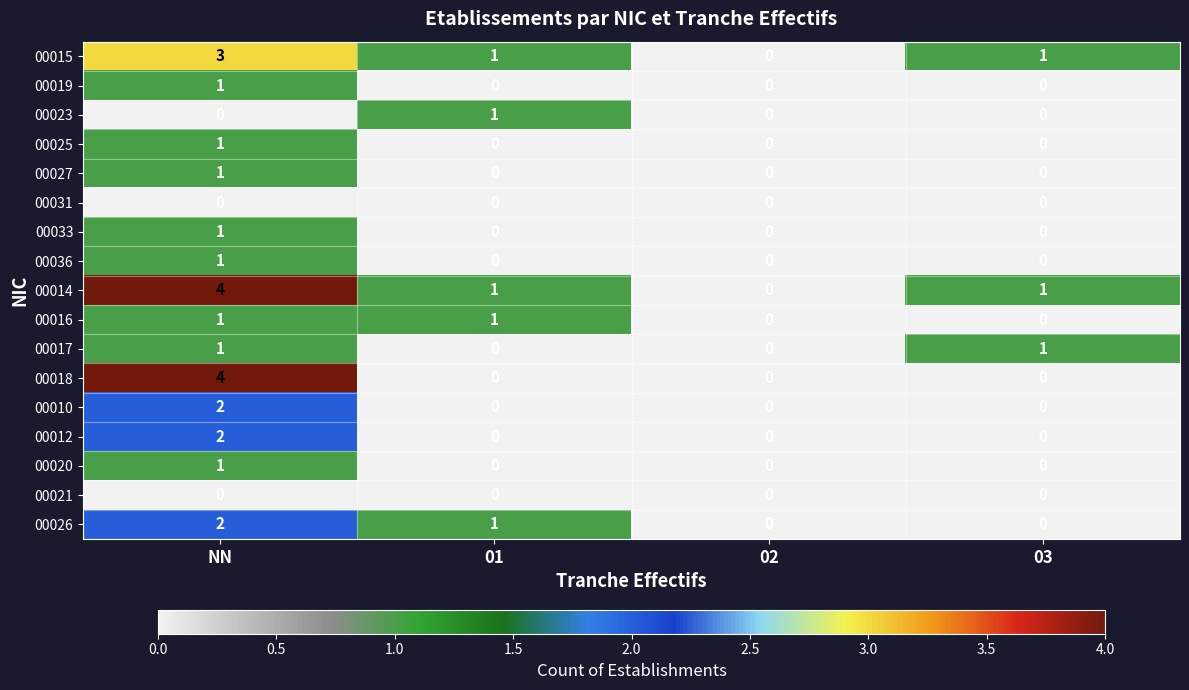

How many 00014 values are between 1 and 4?

3